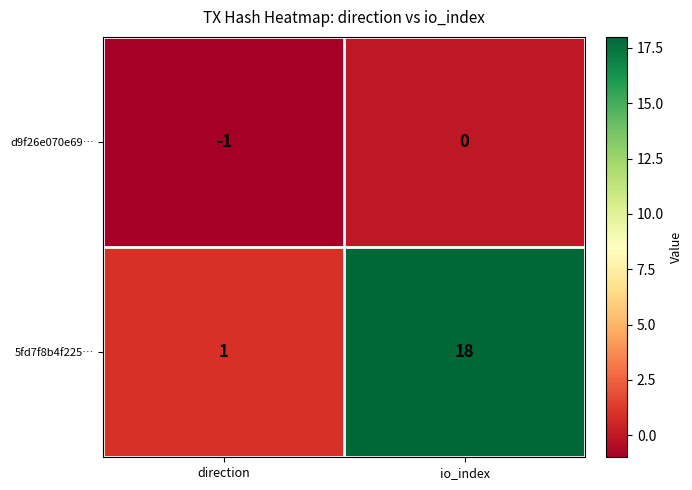

What is the greatest value displayed?

18